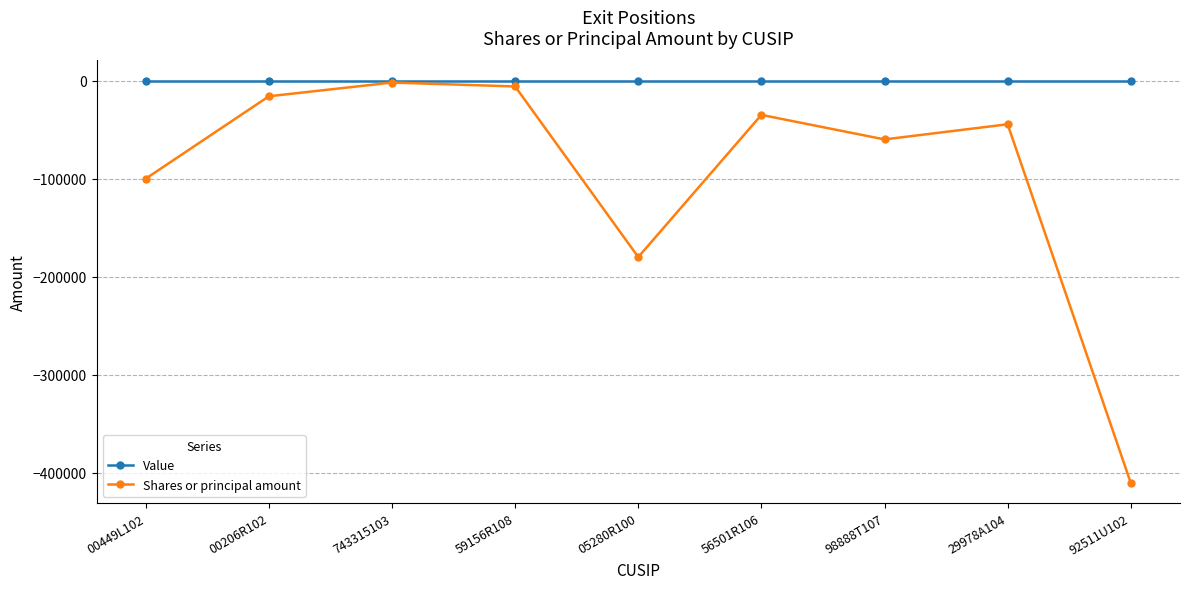

What position from the right is 56501R106?

4